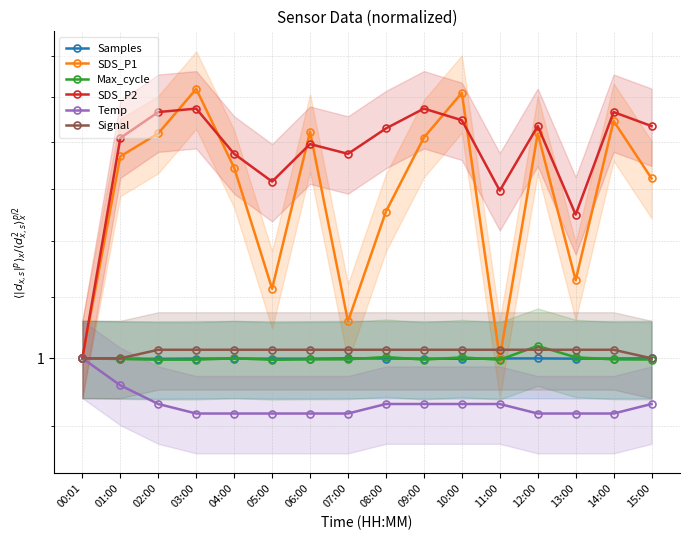

Reading left to right, what are all the values shown in this chart?

Samples: 00:01=1.0	01:00=1.0	02:00=1.0	03:00=1.0	04:00=1.0	05:00=1.0	06:00=1.0	07:00=1.0	08:00=1.0	09:00=1.0	10:00=1.0	11:00=1.0	12:00=1.0	13:00=1.0	14:00=1.0	15:00=1.0
SDS_P1: 00:01=1.0	01:00=1.4	02:00=1.4	03:00=1.5	04:00=1.3	05:00=1.1	06:00=1.4	07:00=1.1	08:00=1.3	09:00=1.4	10:00=1.5	11:00=1.0	12:00=1.4	13:00=1.1	14:00=1.4	15:00=1.3
Max_cycle: 00:01=1.0	01:00=1.0	02:00=1.0	03:00=1.0	04:00=1.0	05:00=1.0	06:00=1.0	07:00=1.0	08:00=1.0	09:00=1.0	10:00=1.0	11:00=1.0	12:00=1.0	13:00=1.0	14:00=1.0	15:00=1.0
SDS_P2: 00:01=1.0	01:00=1.4	02:00=1.5	03:00=1.5	04:00=1.4	05:00=1.3	06:00=1.4	07:00=1.4	08:00=1.4	09:00=1.5	10:00=1.4	11:00=1.3	12:00=1.4	13:00=1.2	14:00=1.5	15:00=1.4
Temp: 00:01=1.0	01:00=1.0	02:00=0.9	03:00=0.9	04:00=0.9	05:00=0.9	06:00=0.9	07:00=0.9	08:00=0.9	09:00=0.9	10:00=0.9	11:00=0.9	12:00=0.9	13:00=0.9	14:00=0.9	15:00=0.9
Signal: 00:01=1.0	01:00=1.0	02:00=1.0	03:00=1.0	04:00=1.0	05:00=1.0	06:00=1.0	07:00=1.0	08:00=1.0	09:00=1.0	10:00=1.0	11:00=1.0	12:00=1.0	13:00=1.0	14:00=1.0	15:00=1.0